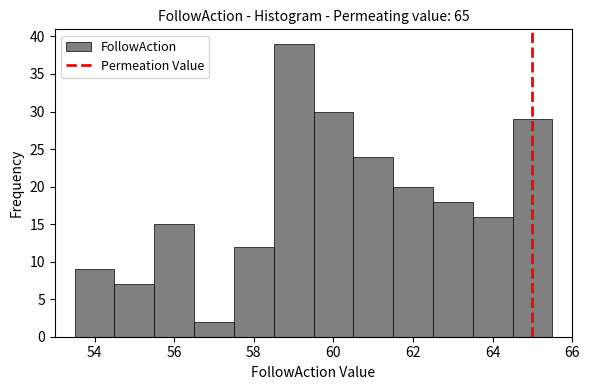

Over which range of the x-axis is the bar tallest?

58.5 to 59.5